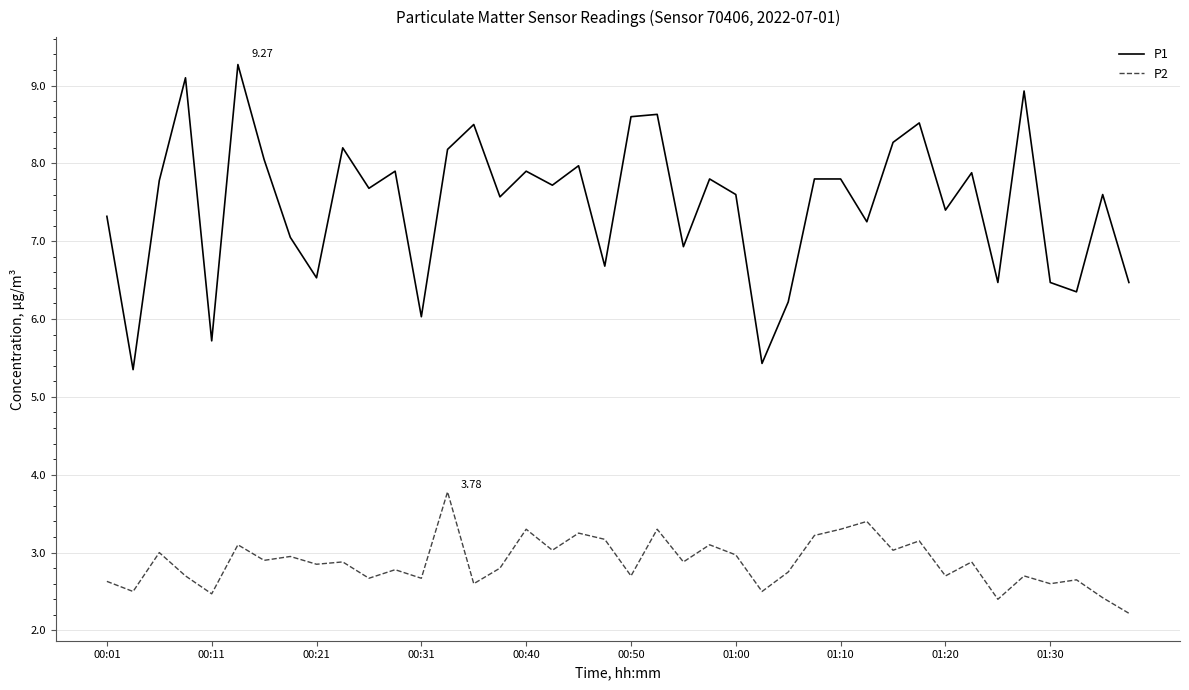

What is the average value of the P1 series?

7.5